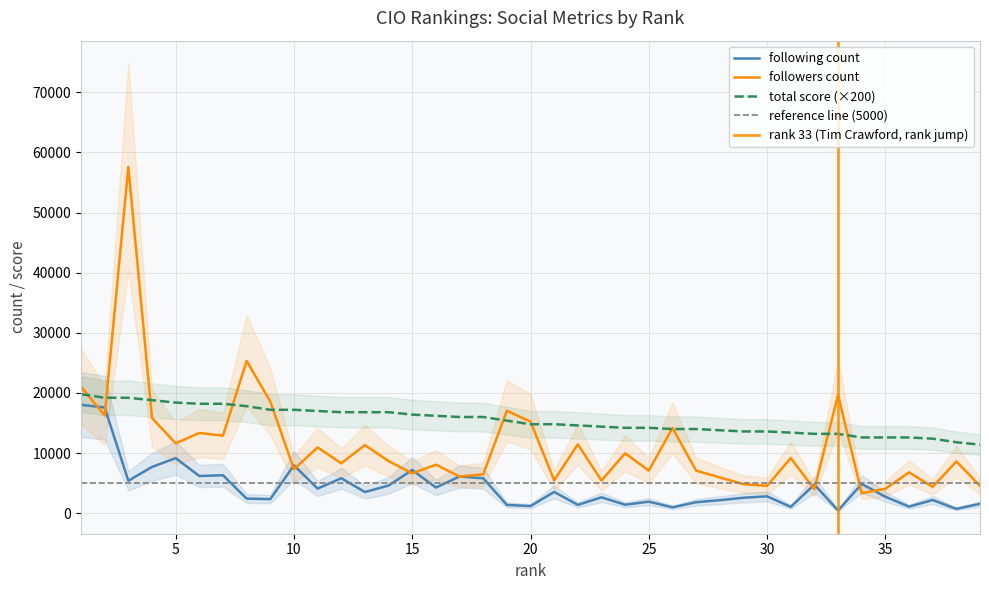

Is the value of followers count at 12 greater than the value of following count at 31?

Yes